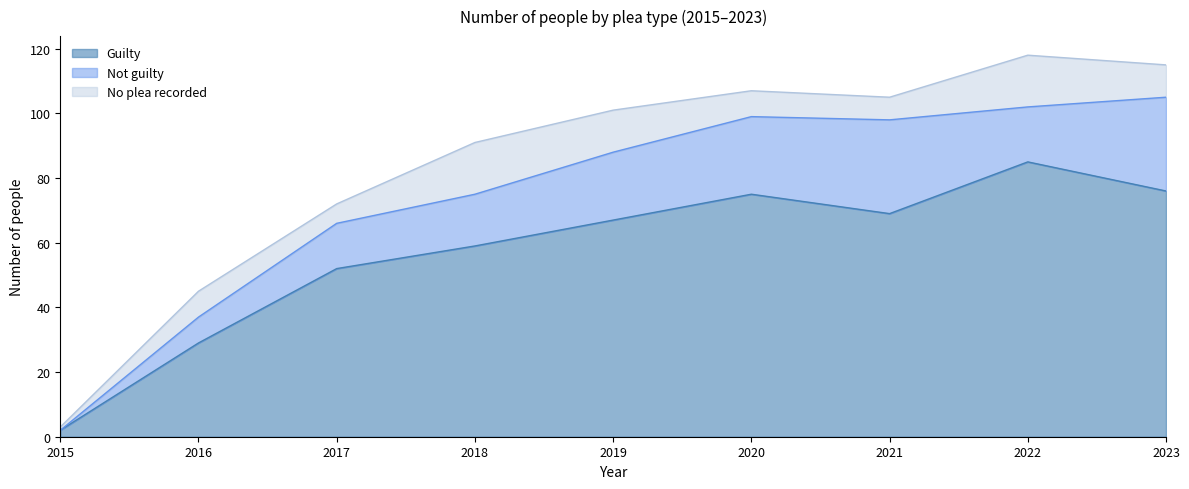

What is the difference between the maximum and minimum values in the Not guilty series?

29